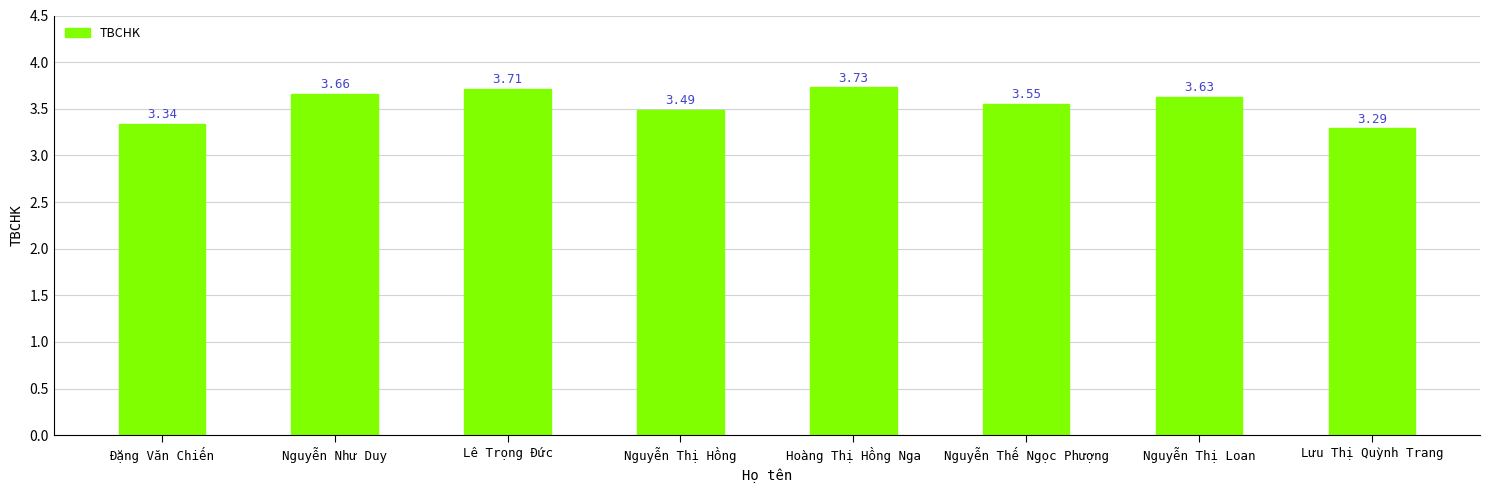

The value at Lê Trọng Đức is 5.6. True or false?

False